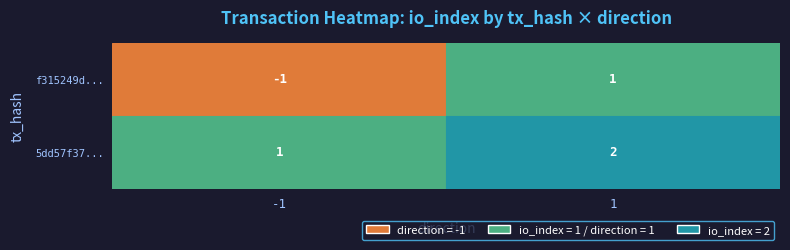

What is the minimum value for 5dd57f3722c1b48248d1ede884d1a92b2cc438e?

1